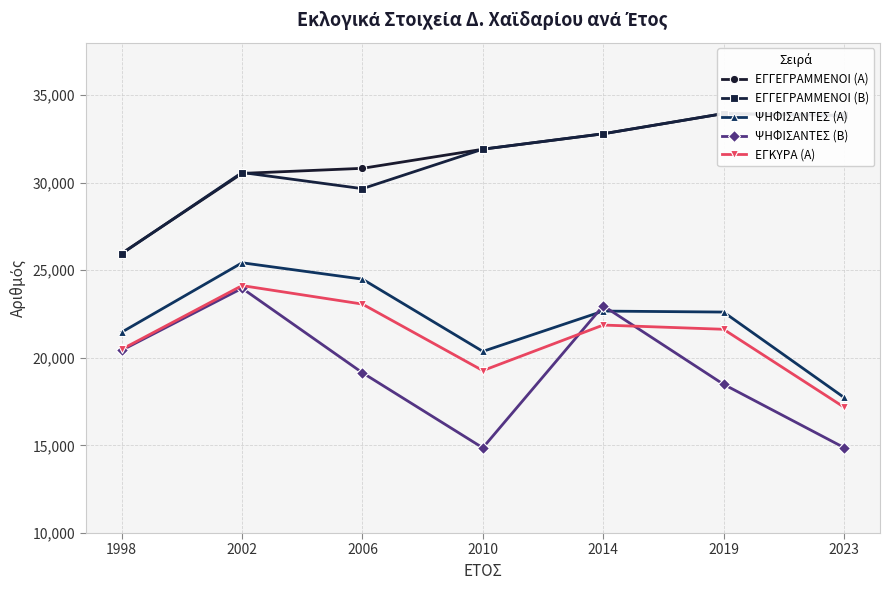

What is the difference between the highest and lowest values at 2006?

11673